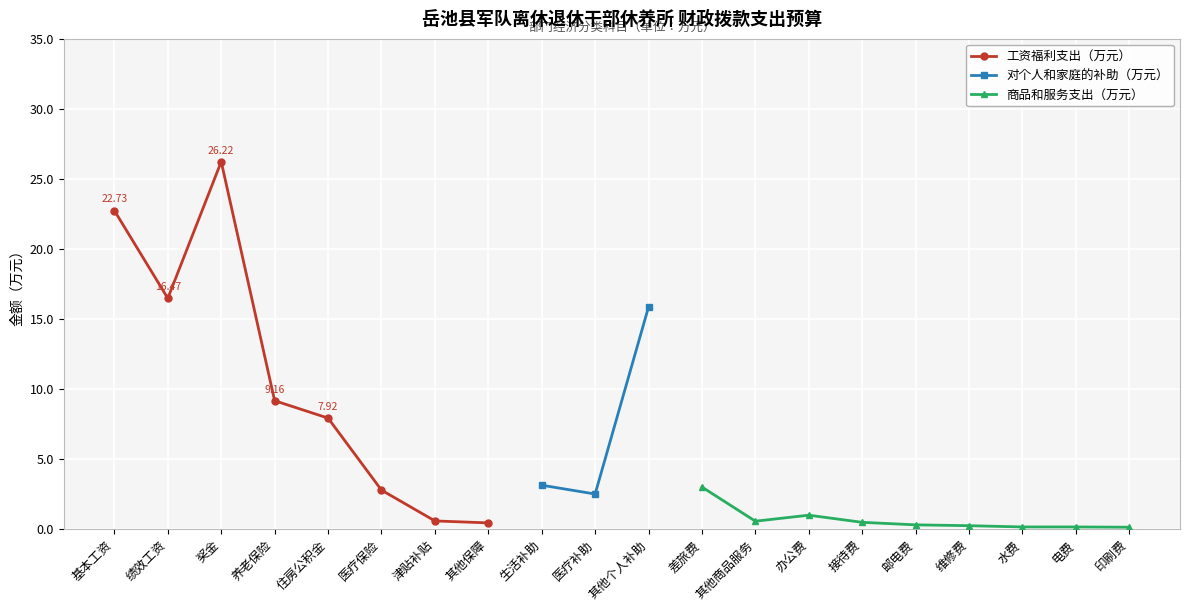

Rank the series at 电费 from lowest to highest value.

工资福利支出（万元）, 对个人和家庭的补助（万元）, 商品和服务支出（万元）